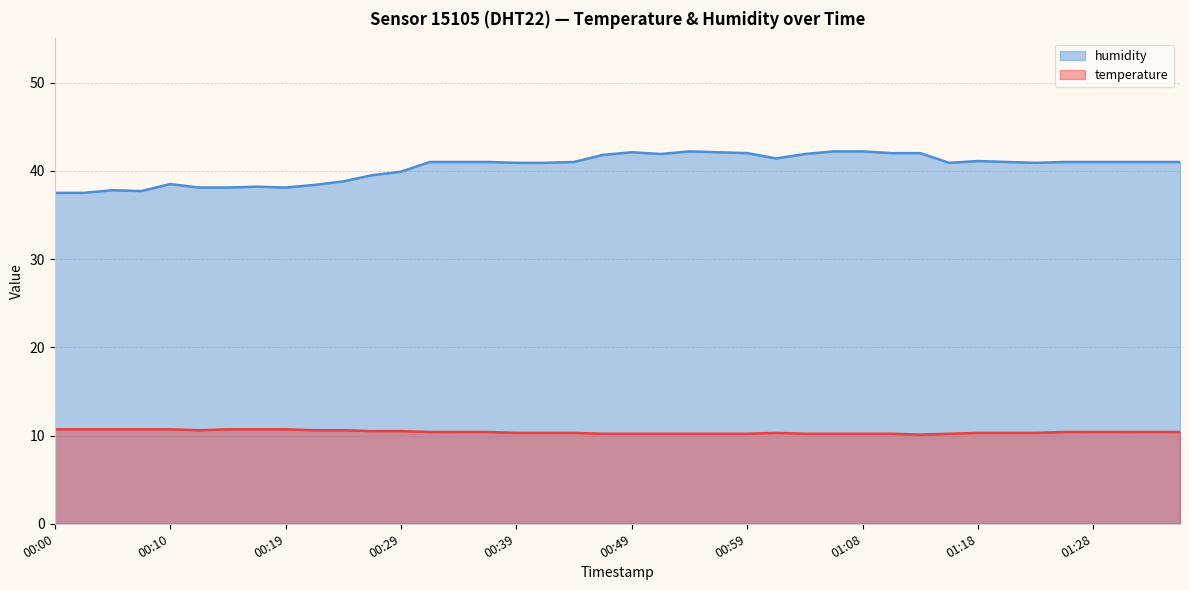

Read the humidity value at 00:15.

38.1